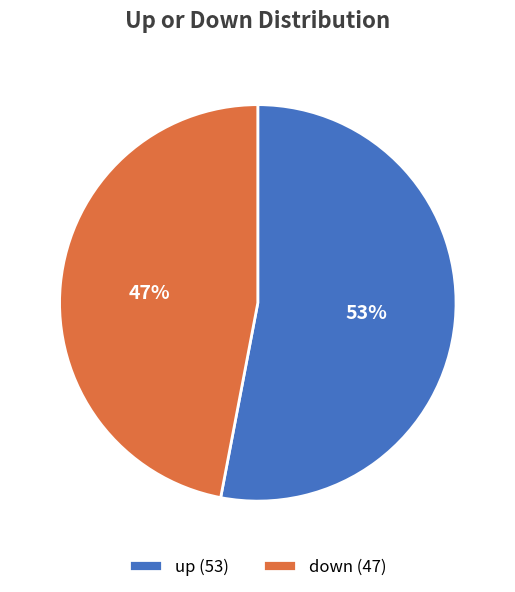

Approximately how many times larger is the value at down compared to up?

0.9